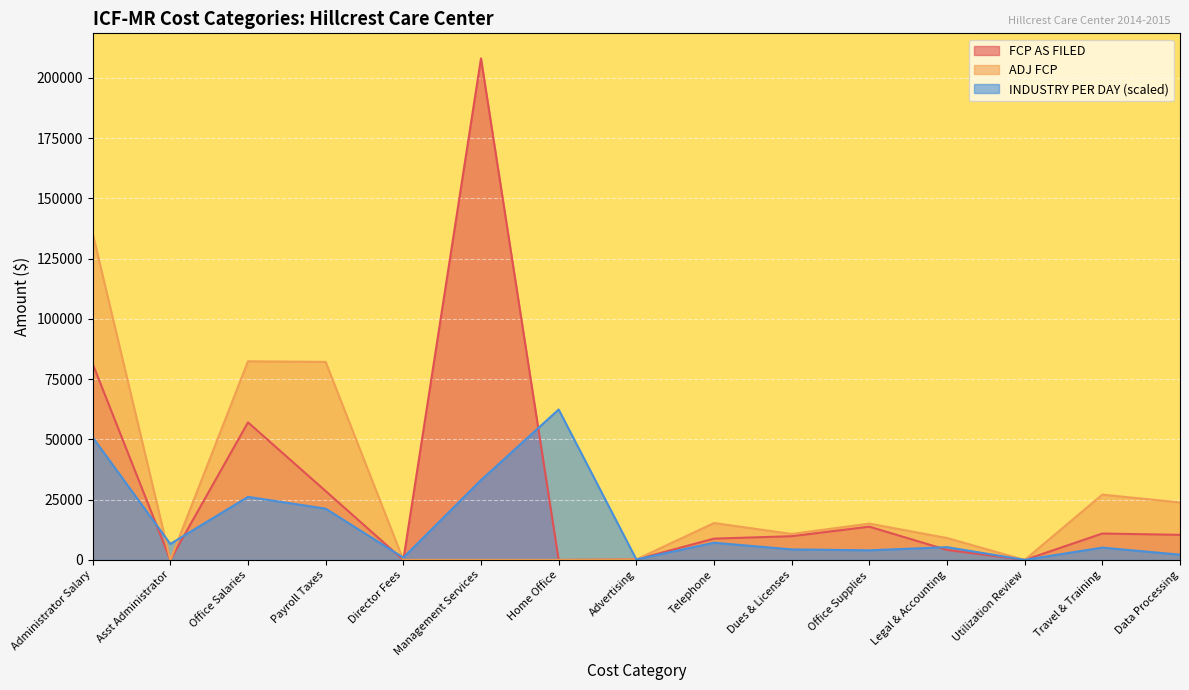

Which label corresponds to the smallest value in the chart?

Asst Administrator